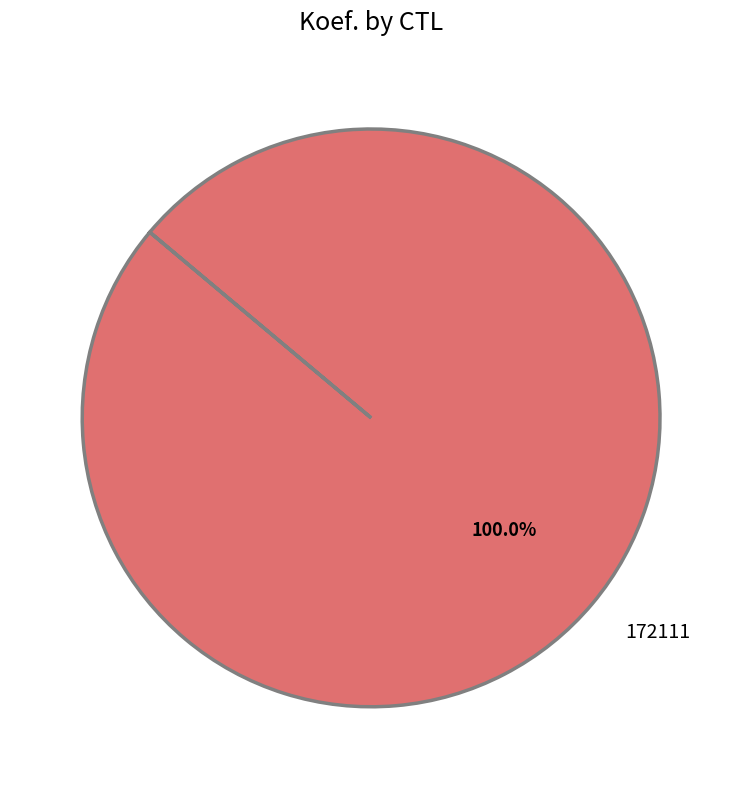

Is 172111 the majority of the pie?

Yes